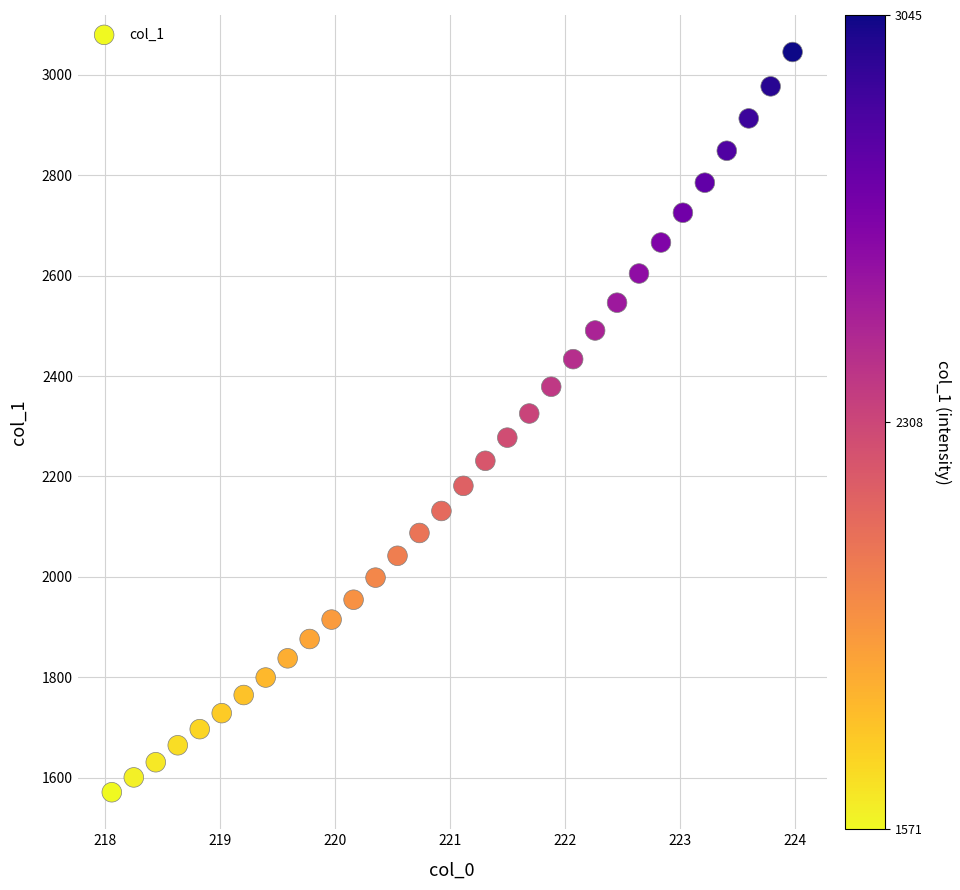

What is the range of X values (max minus min)?

5.9